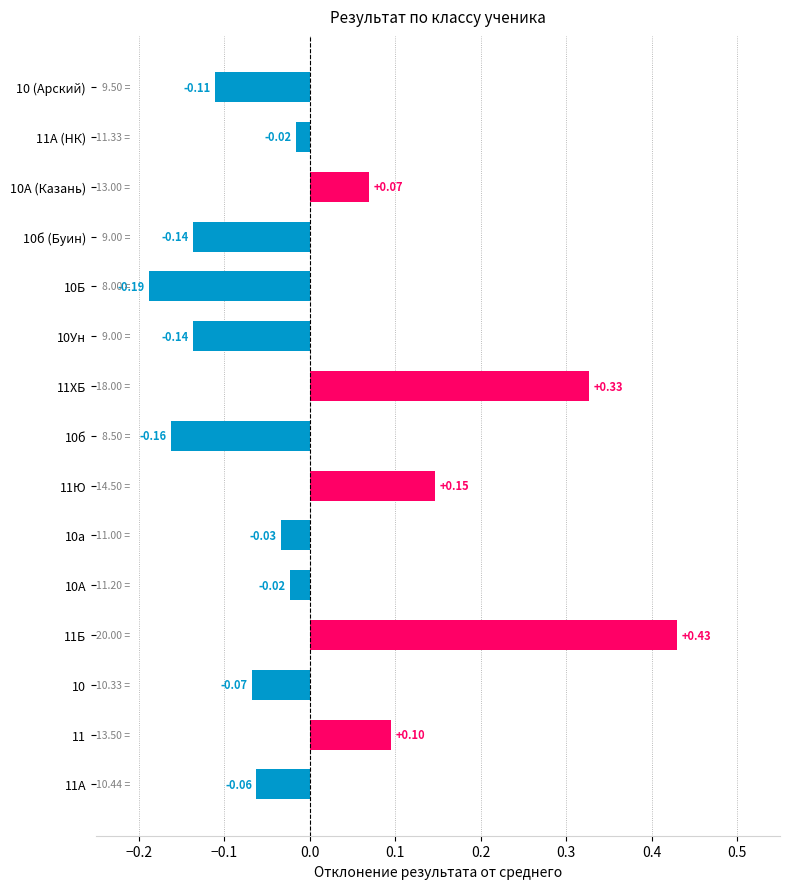

What is the difference between the maximum and second lowest values?

0.6